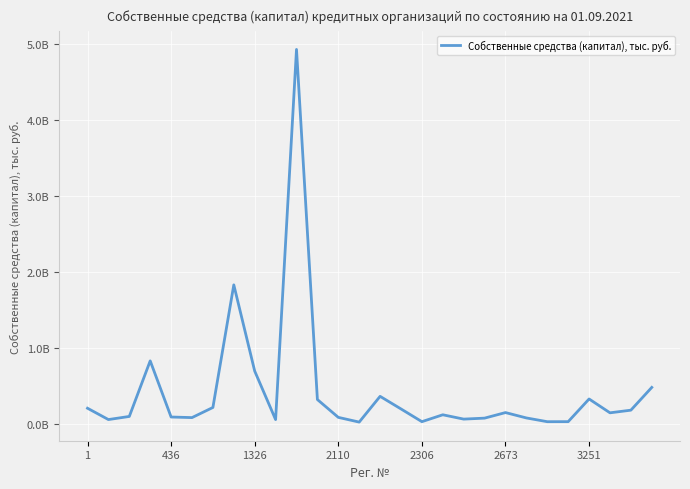

Does the chart display data point markers on the line(s)?

No